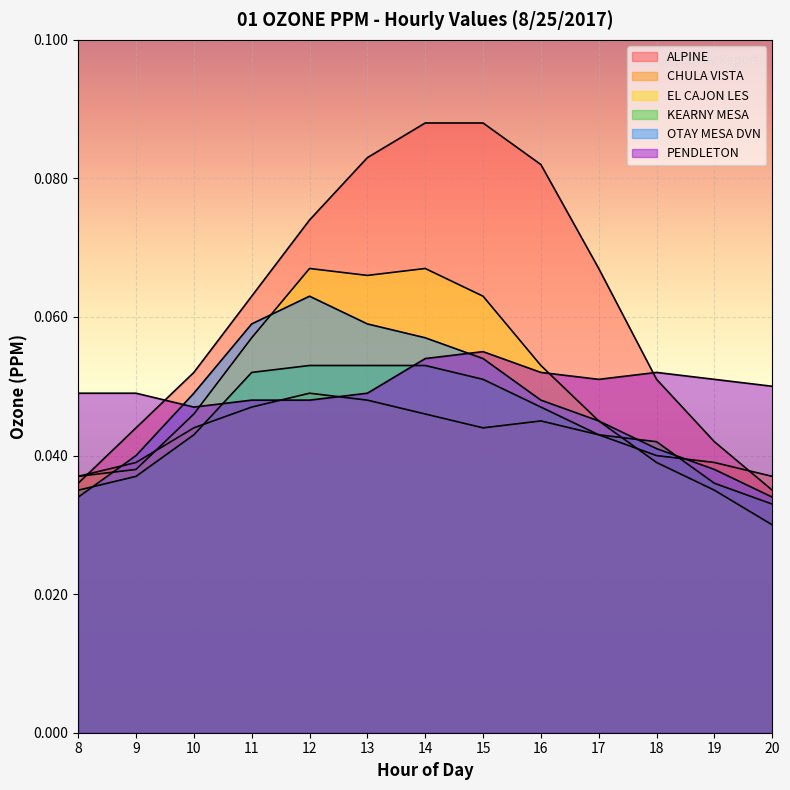

Reading left to right, list all the values displayed in this chart.

ALPINE: 0.0	0.0	0.1	0.1	0.1	0.1	0.1	0.1	0.1	0.1	0.1	0.0	0.0
CHULA VISTA: 0.0	0.0	0.0	0.0	0.0	0.0	0.0	0.0	0.0	0.0	0.0	0.0	0.0
EL CAJON LES: 0.0	0.0	0.0	0.1	0.1	0.1	0.1	0.1	0.1	0.0	0.0	0.0	0.0
KEARNY MESA: 0.0	0.0	0.0	0.1	0.1	0.1	0.1	0.1	0.0	0.0	0.0	0.0	0.0
OTAY MESA DVN: 0.0	0.0	0.0	0.1	0.1	0.1	0.1	0.1	0.0	0.0	0.0	0.0	0.0
PENDLETON: 0.0	0.0	0.0	0.0	0.0	0.0	0.1	0.1	0.1	0.1	0.1	0.1	0.1